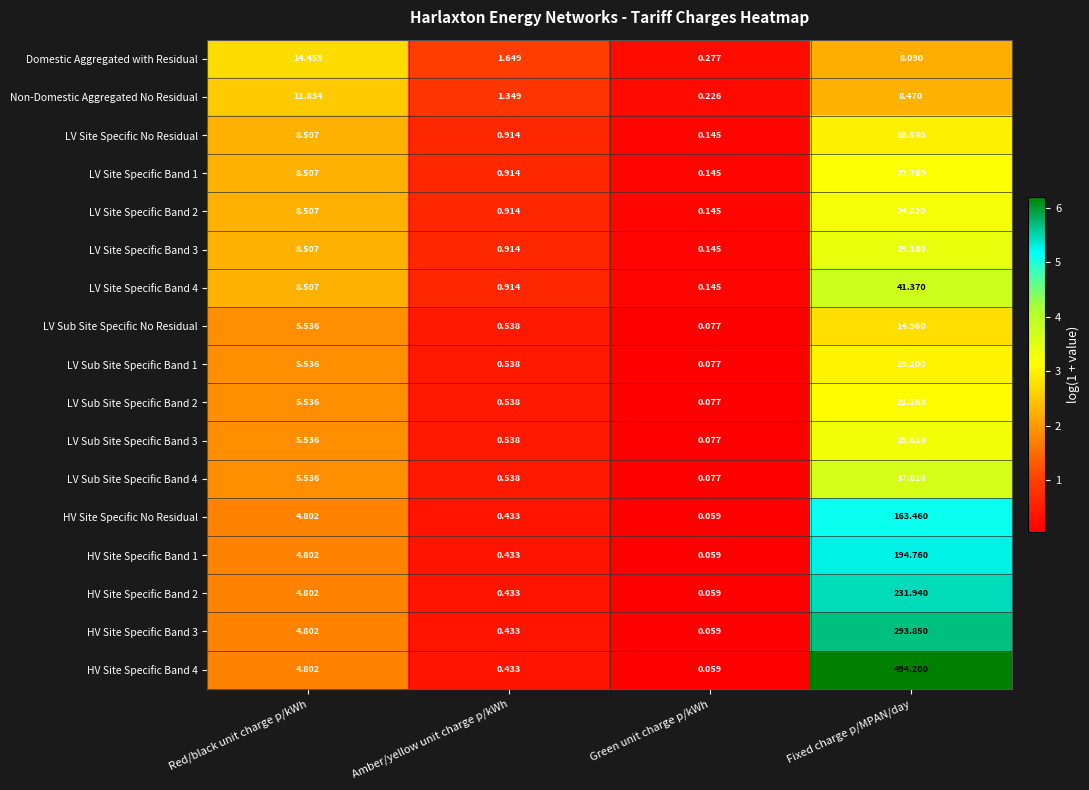

List the labels in order of HV Site Specific Band 4 value, largest first.

Fixed charge p/MPAN/day, Red/black unit charge p/kWh, Amber/yellow unit charge p/kWh, Green unit charge p/kWh